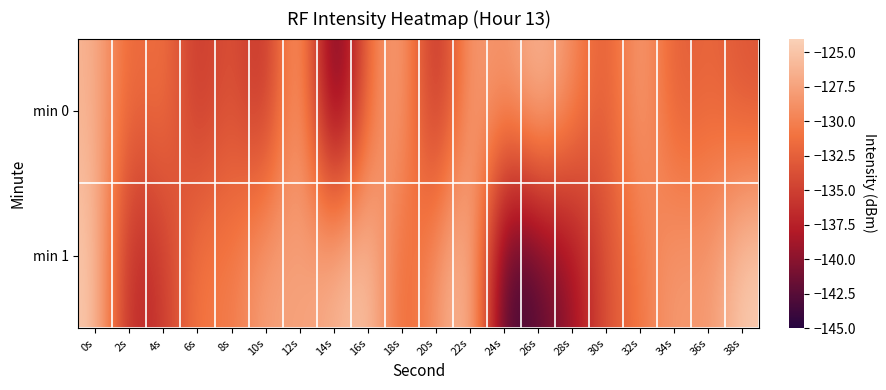

Reading left to right, extract all data points from this chart.

min 0: 0s=-126.1	2s=-132.6	4s=-130.4	6s=-136.3	8s=-132.8	10s=-137.4	12s=-125.2	14s=-145.0	16s=-131.0	18s=-126.4	20s=-138.3	22s=-127.2	24s=-129.2	26s=-125.1	28s=-129.0	30s=-133.6	32s=-126.8	34s=-133.3	36s=-131.7	38s=-133.5
min 1: 0s=-124.4	2s=-137.7	4s=-135.7	6s=-130.2	8s=-130.8	10s=-127.2	12s=-127.8	14s=-126.3	16s=-124.3	18s=-132.8	20s=-128.6	22s=-124.1	24s=-144.6	26s=-142.6	28s=-139.6	30s=-133.4	32s=-130.8	34s=-127.7	36s=-128.7	38s=-124.2